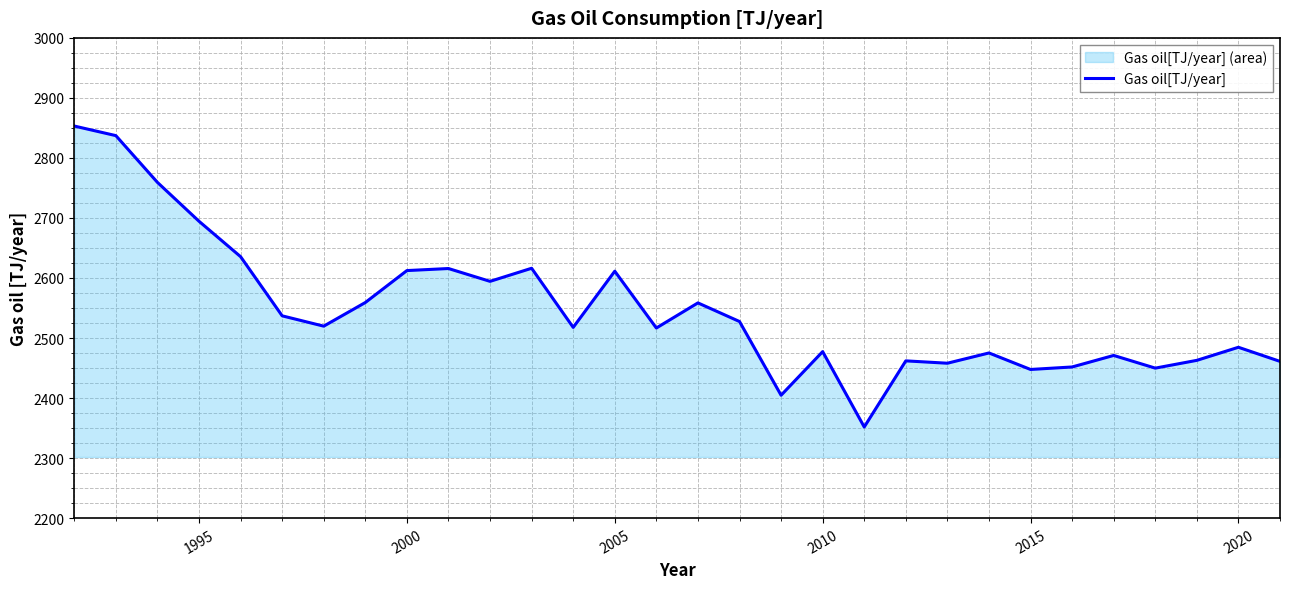

True or false: the data shows 2484.6 at 2020.

True